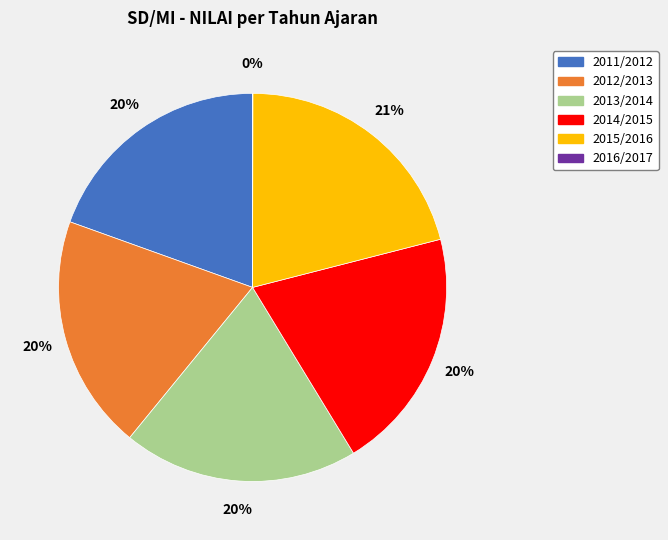

The 2011/2012 slice represents 20% of the pie. True or false?

True